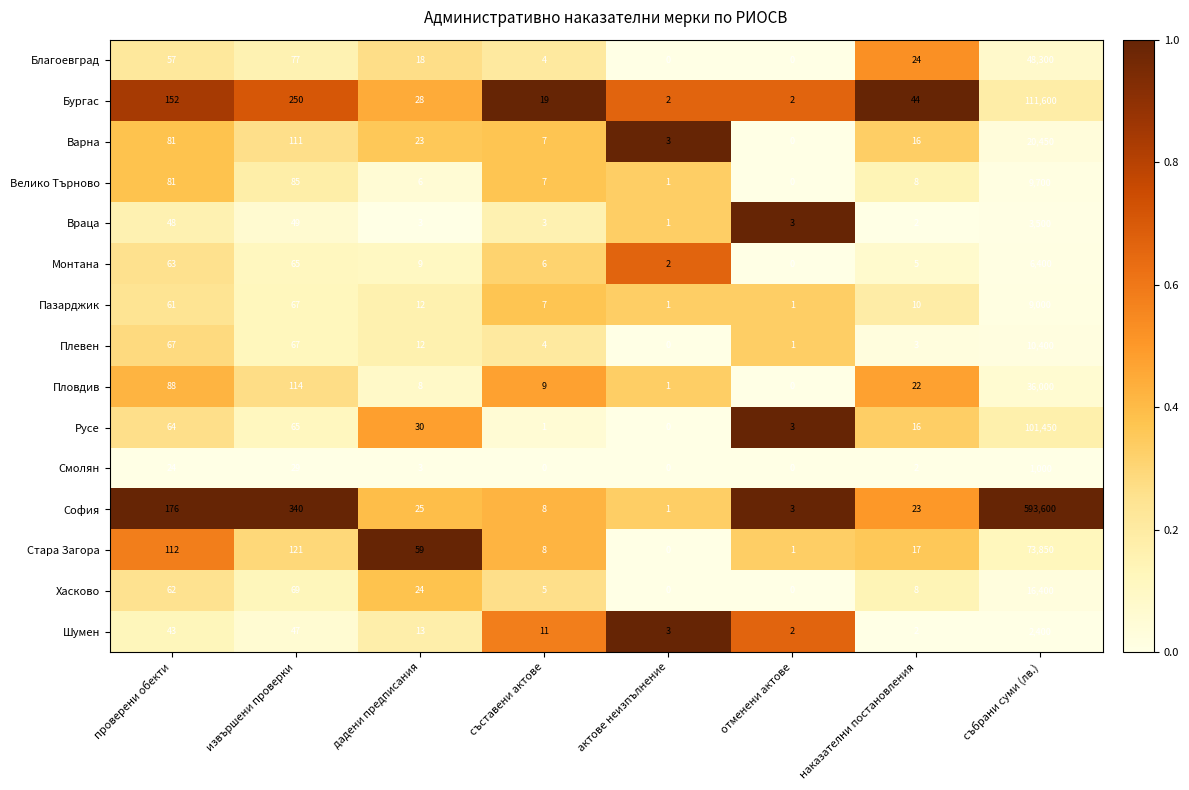

At which label does Монтана reach its minimum?

отменени актове